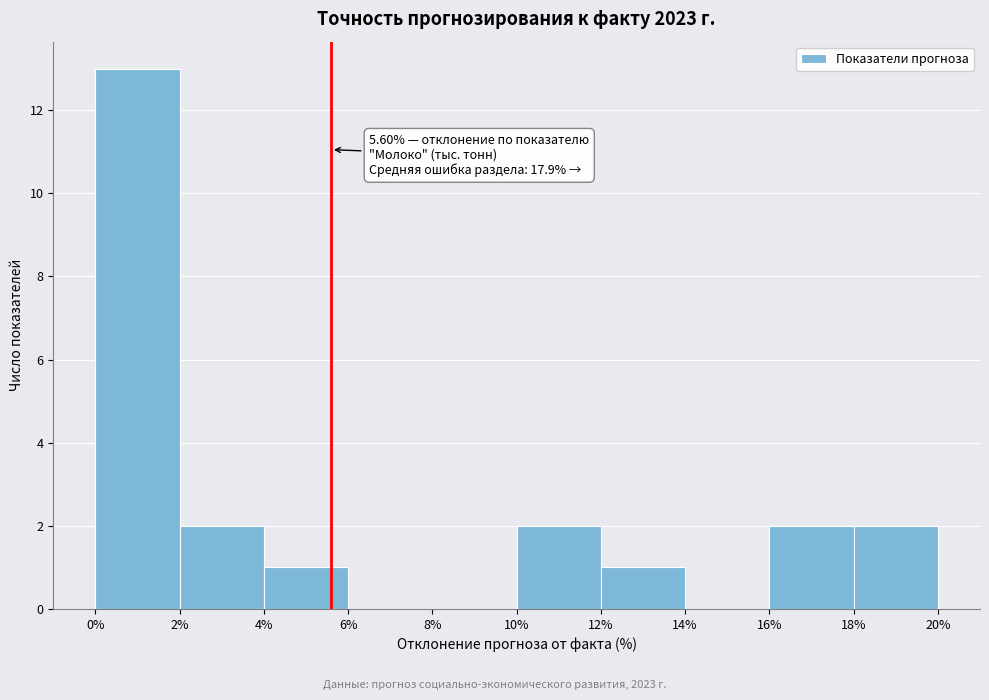

Which range on the x-axis has the tallest bar?

0% to 2%